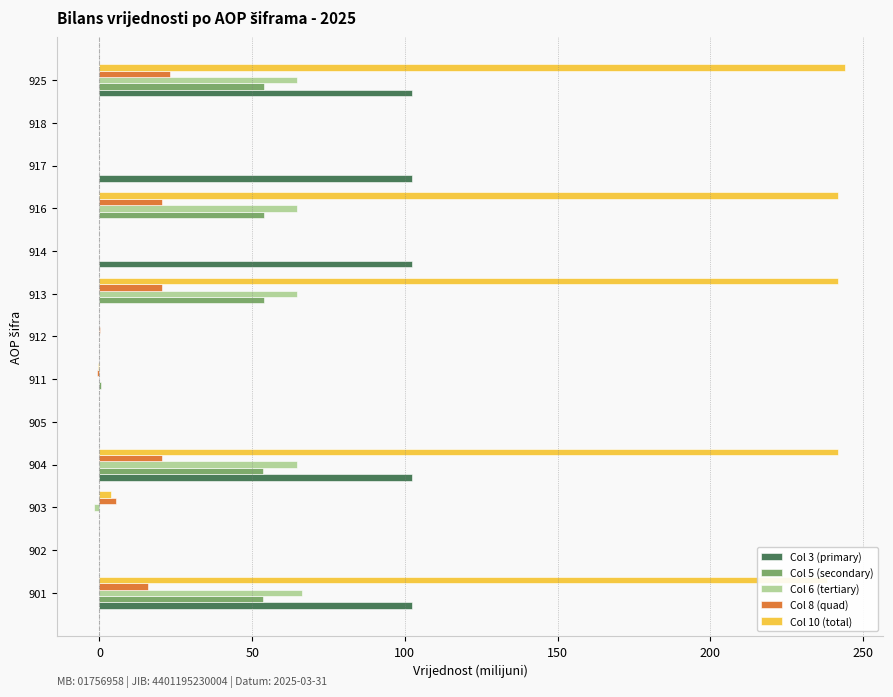

What is the total value across all series at 925?

488.5